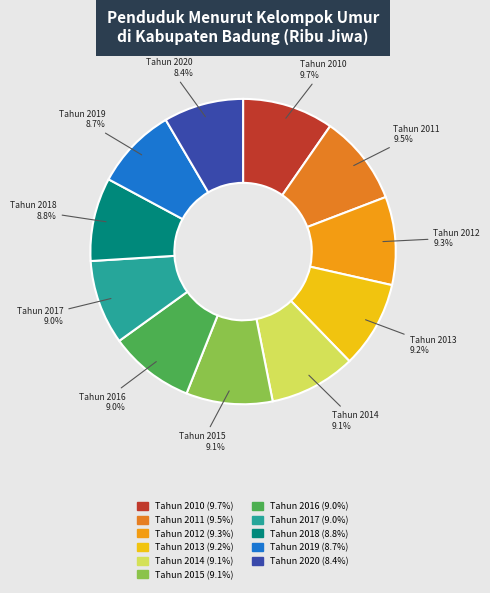

To the nearest percent, what is the average slice percentage?

9%